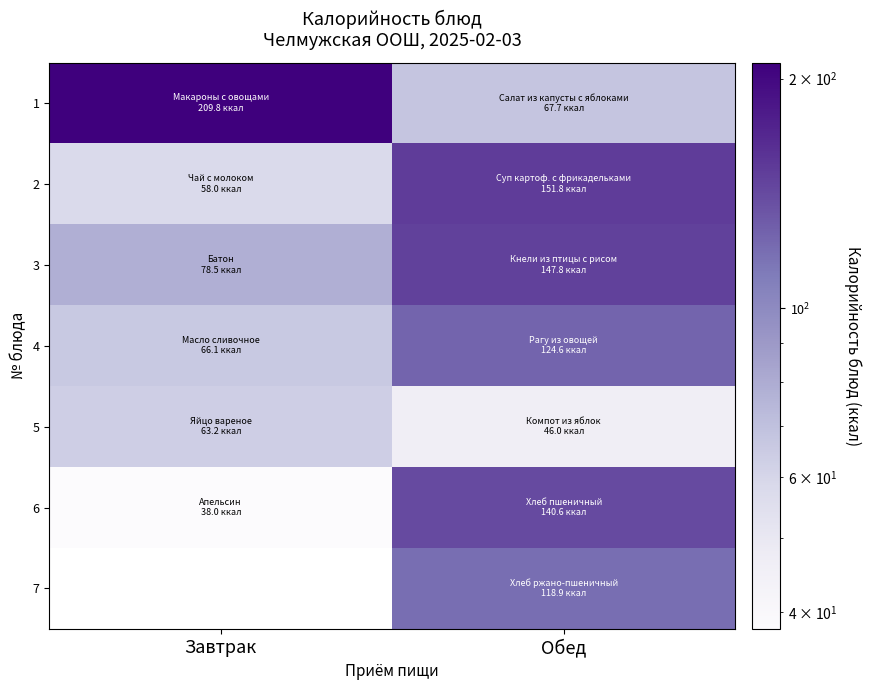

List the labels in order of 3 value, smallest first.

Завтрак, Обед